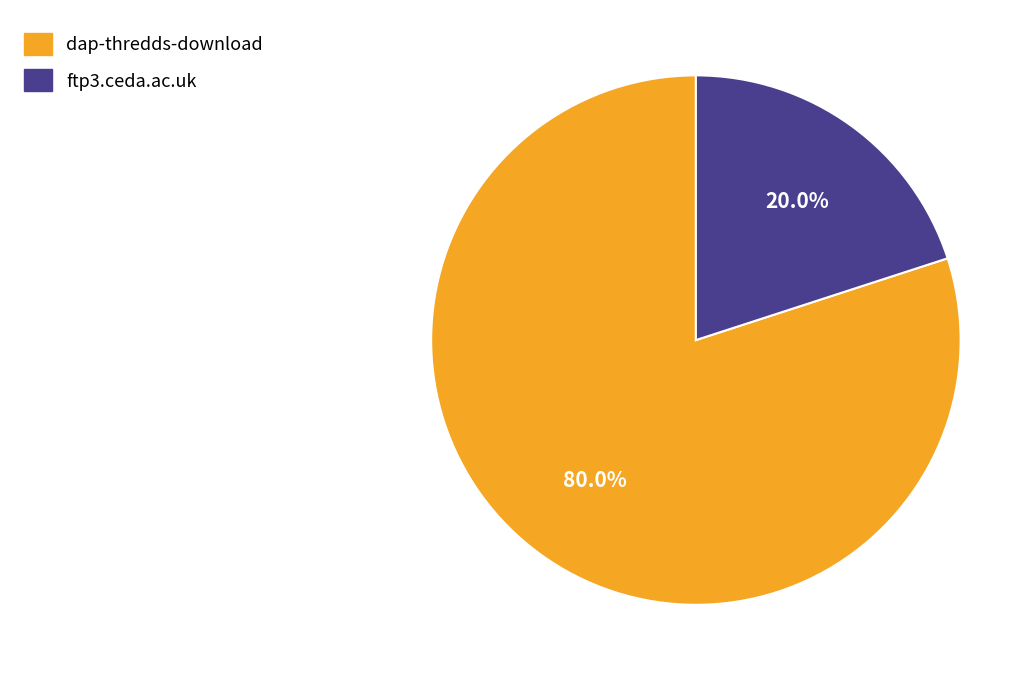

The ftp3.ceda.ac.uk slice represents 10% of the pie. True or false?

False